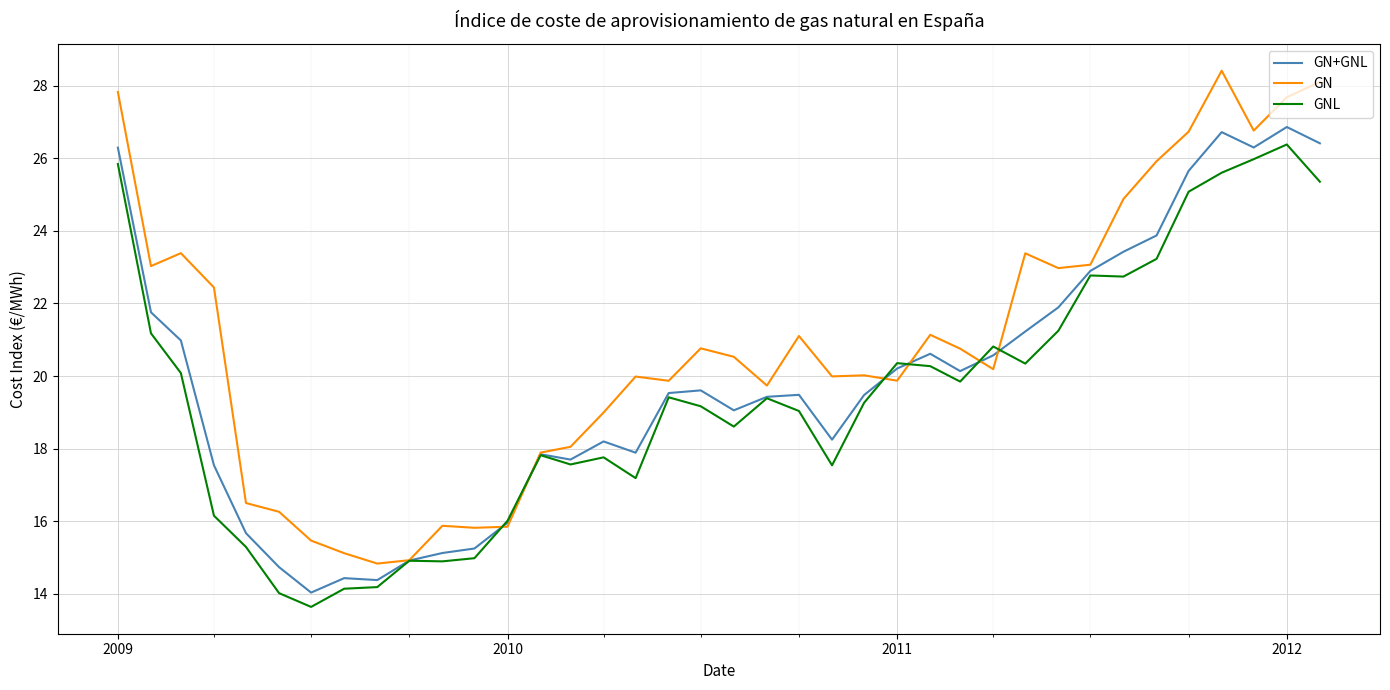

What is the smallest value displayed?

13.6